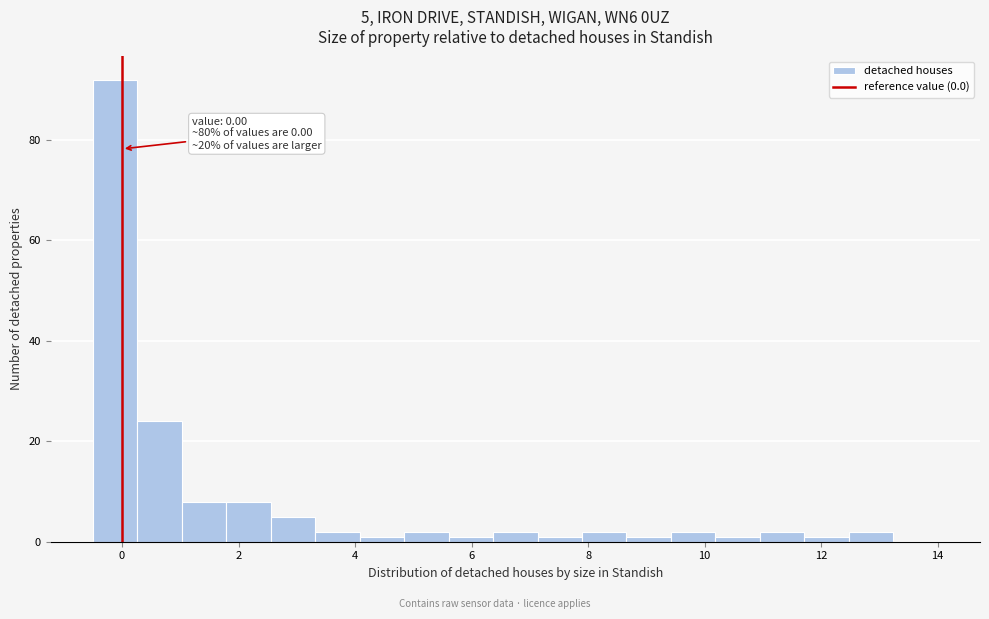

Around what value on the x-axis is the tallest bar? Give the approximate position of its centre, as read against the axis.

-0.2